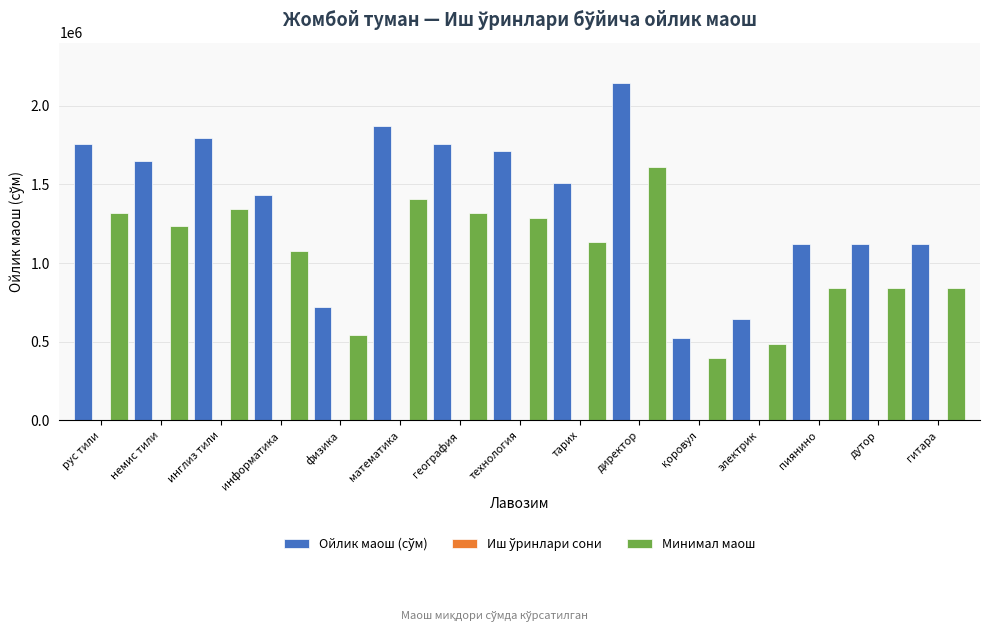

The value of Минимал маош at физика is 940440.1. True or false?

False